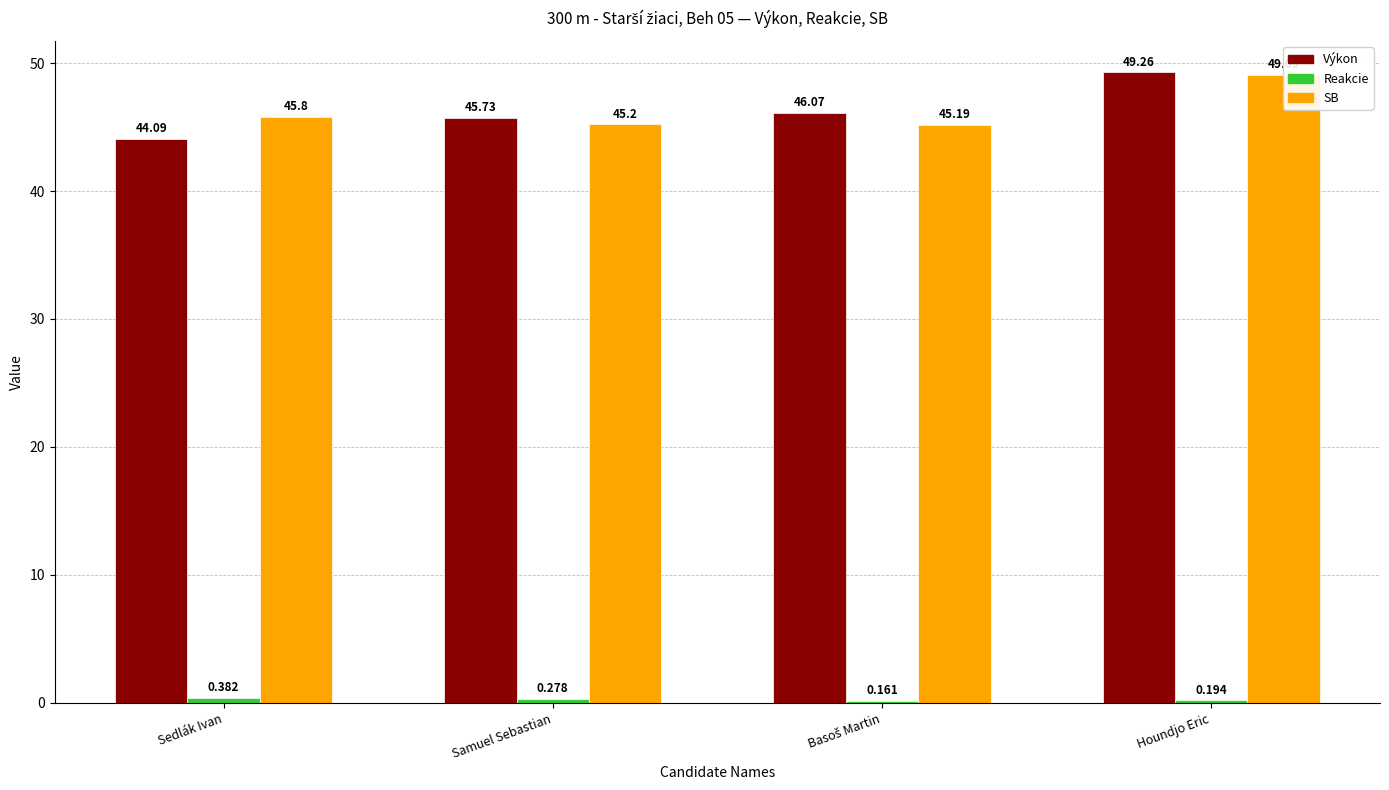

How many values in the Výkon series exceed 46?

2